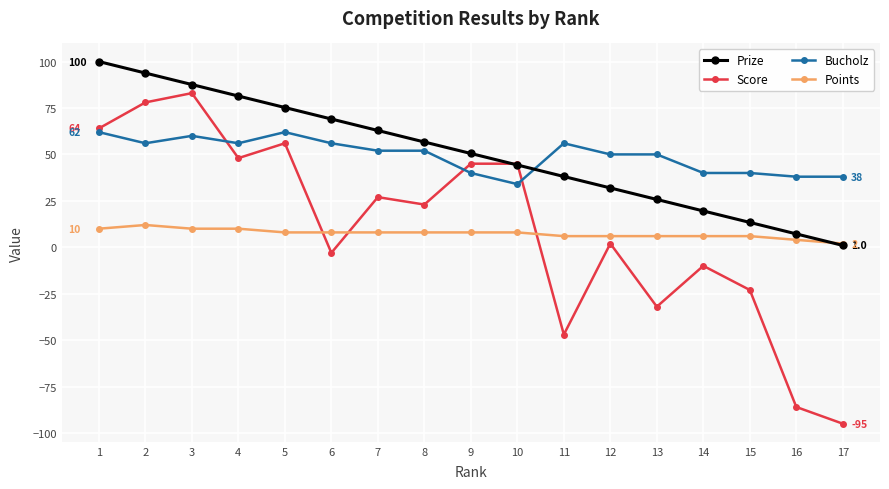

Where is Prize nearest to the value 50?

9